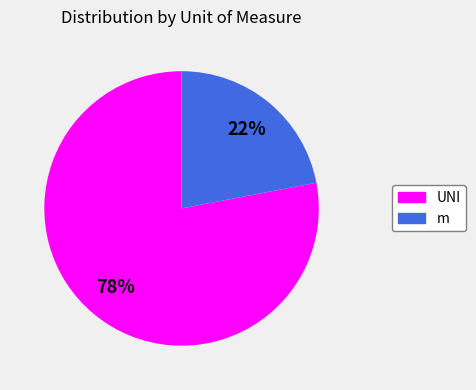

What percentage is the m slice, to the nearest percent?

22%